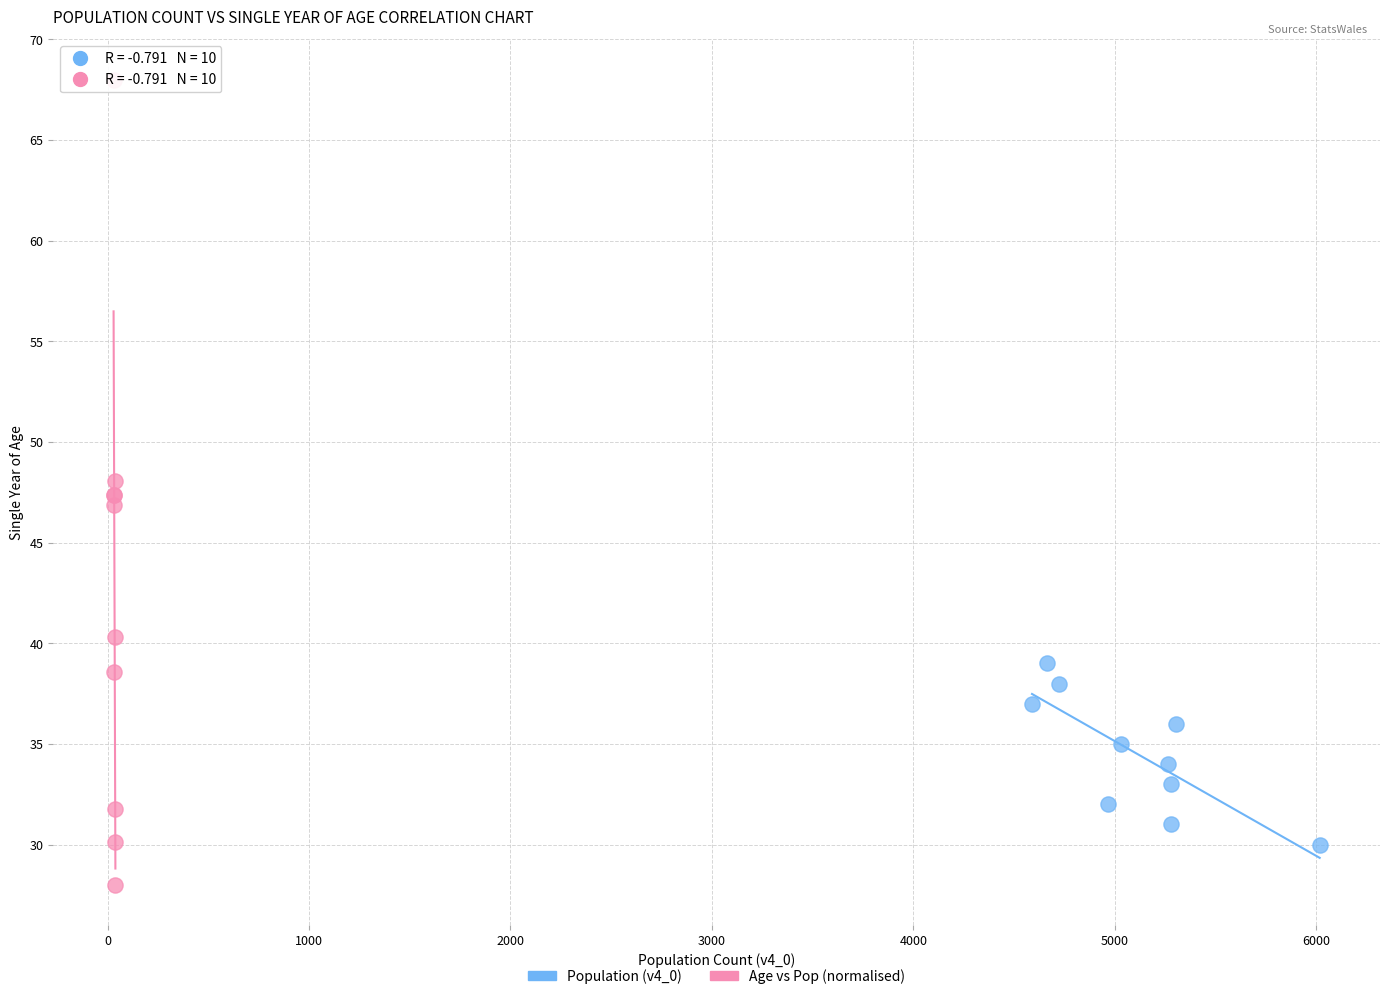

Which series reaches the minimum Y coordinate?

Age vs Pop (normalised)